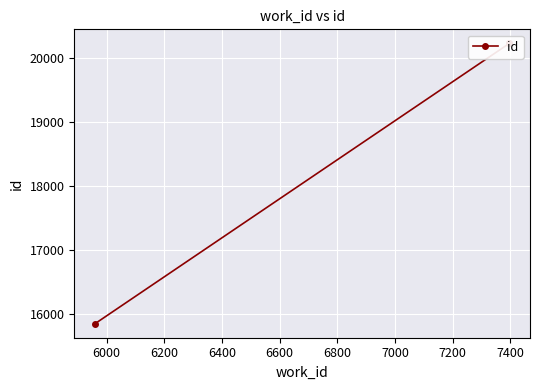

What is the greatest value displayed?

20235